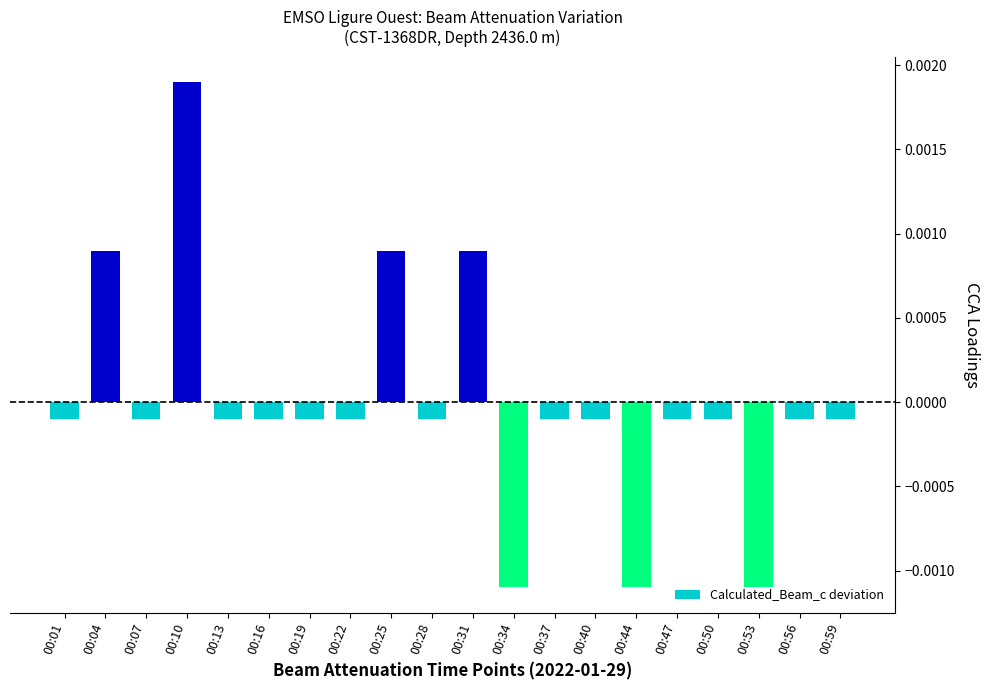

Which label corresponds to the largest value in the chart?

00:10